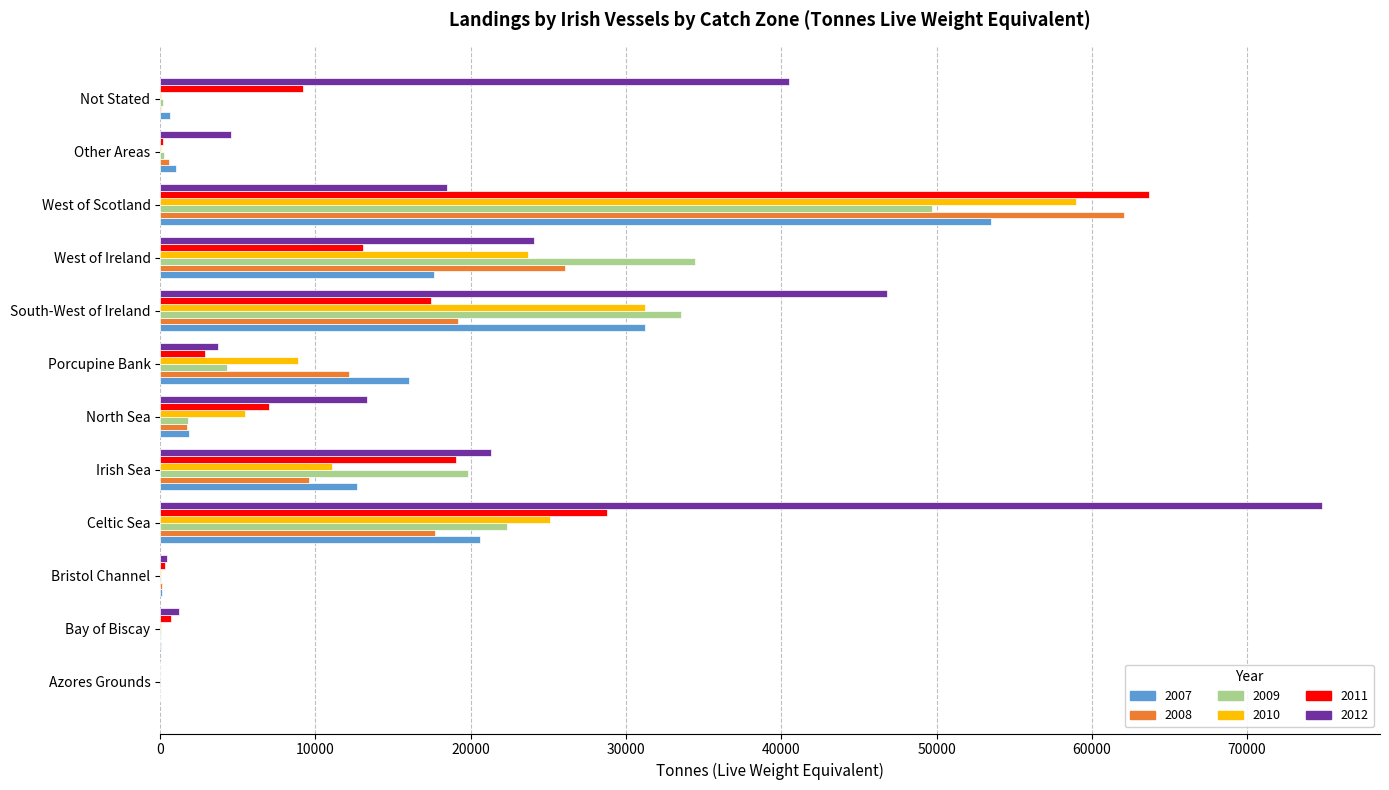

Is it true that 2012 equals 40893 at West of Ireland?

False